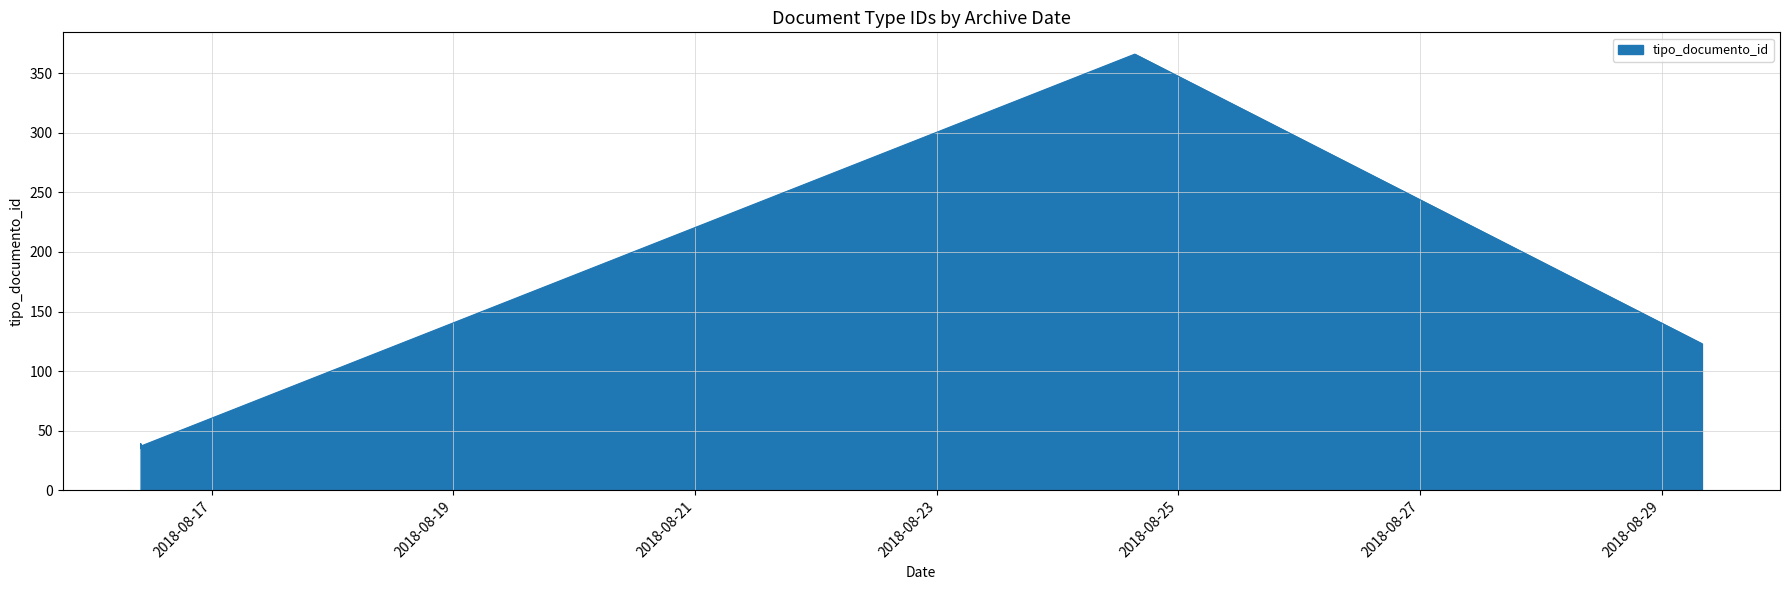

What is the value of the 7th point from the left?

35